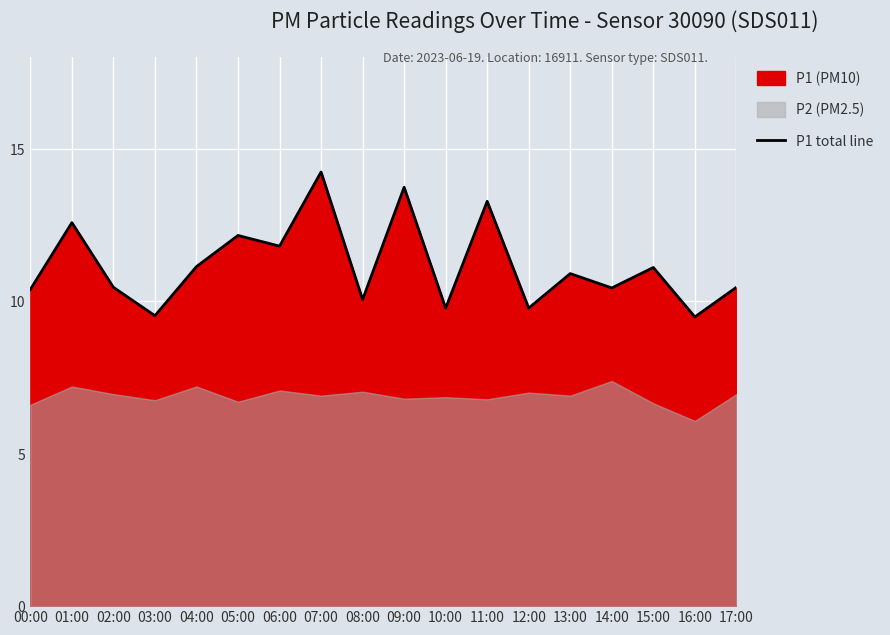

What is the minimum value shown in the chart?

9.5